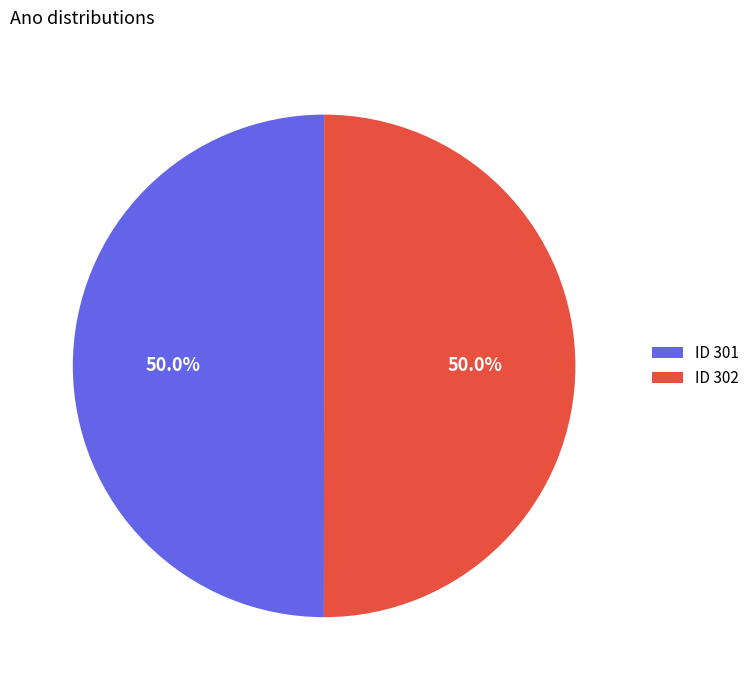

What is the total percentage of ID 302 and ID 301?

100.0%